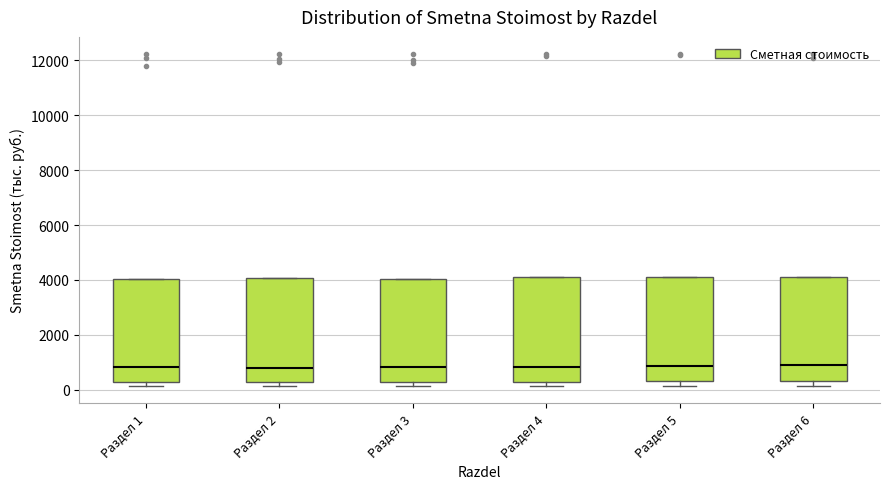

Where is the lower edge of the box for Раздел 5 on the y-axis? The values are not printed on the chart, so give them approximately, as read against the axis.

400